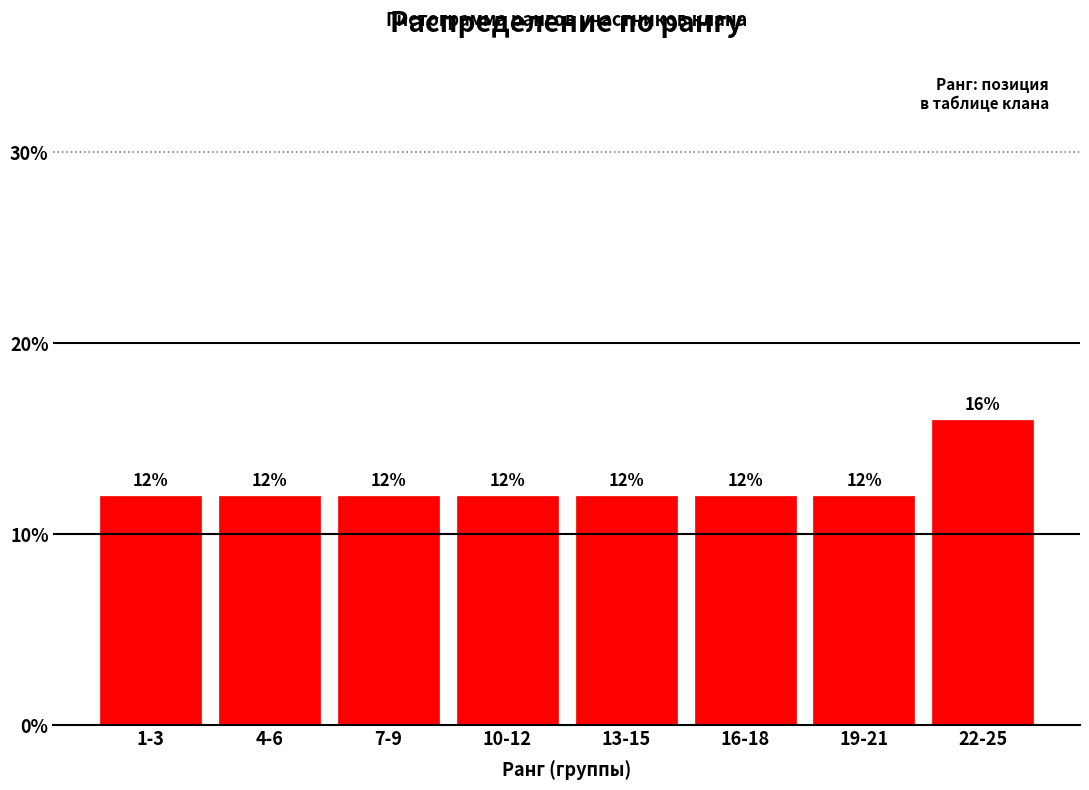

Reading right to left, list all the values displayed in this chart.

22-25=16	19-21=12	16-18=12	13-15=12	10-12=12	7-9=12	4-6=12	1-3=12